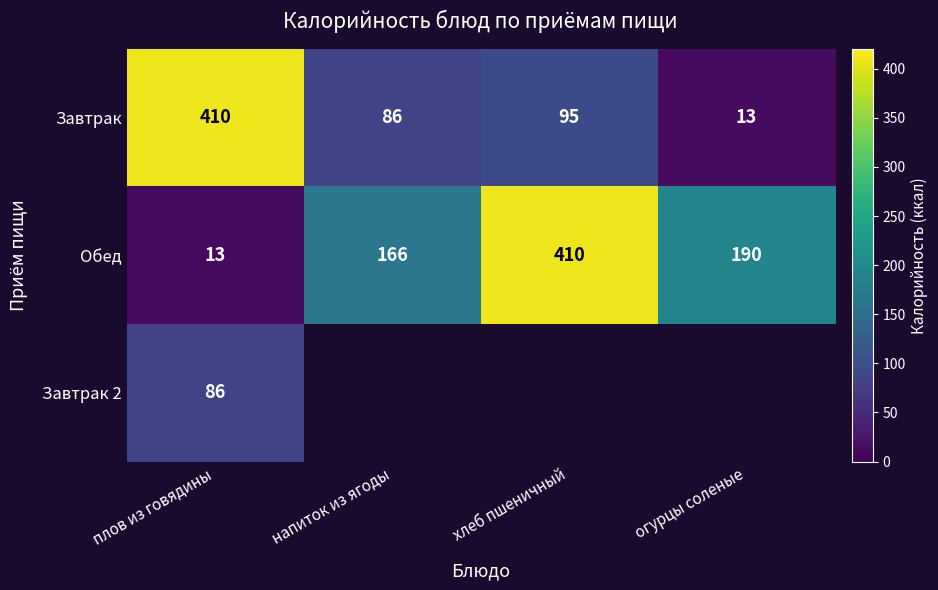

Where is Обед nearest to the value 211?

огурцы соленые